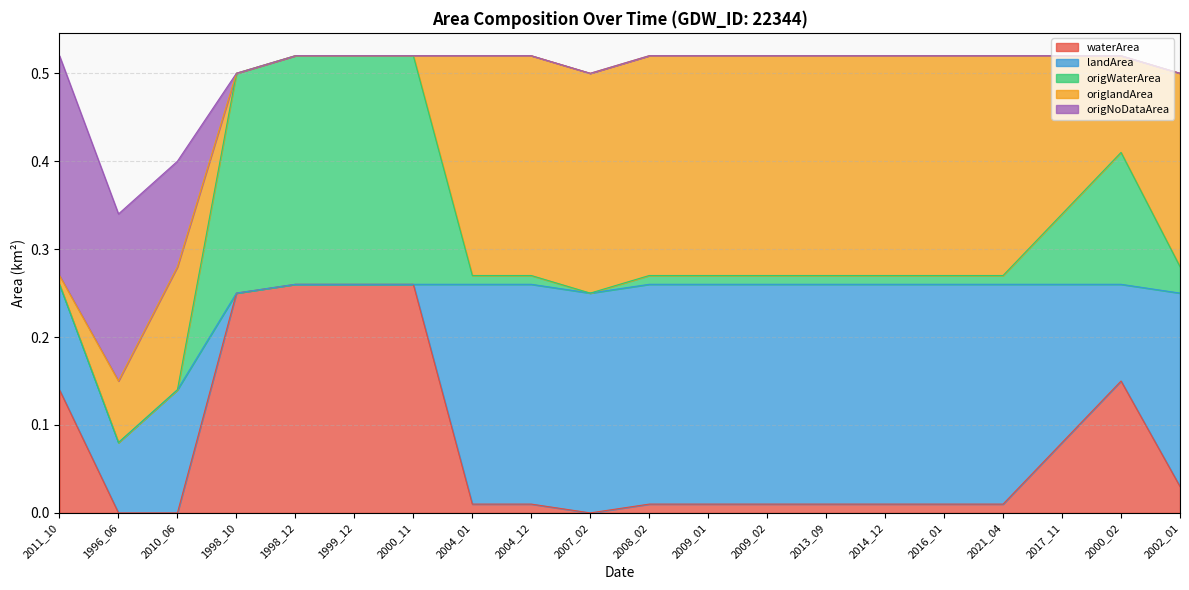

What position from the right is 2021_04?

4